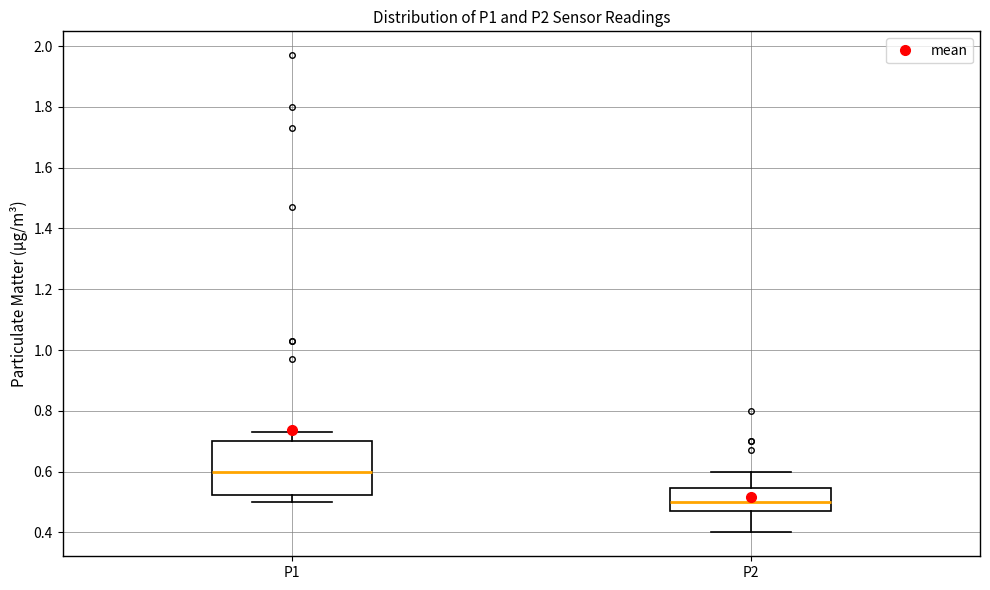

Reading left to right, read every box against the y-axis: the position of its median line, the range the box covers, and the ends of its whiskers. The values are not printed on the chart, so give them approximately, as read against the axis.

P1: median 0.60, box 0.52 to 0.70, whiskers 0.50 to 0.74
P2: median 0.50, box 0.48 to 0.54, whiskers 0.40 to 0.60